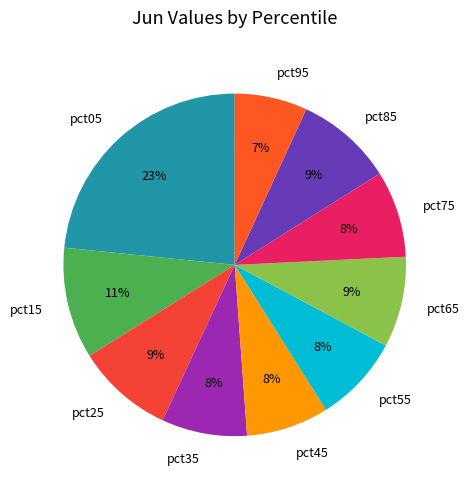

To the nearest percent, what is the average slice percentage?

10%